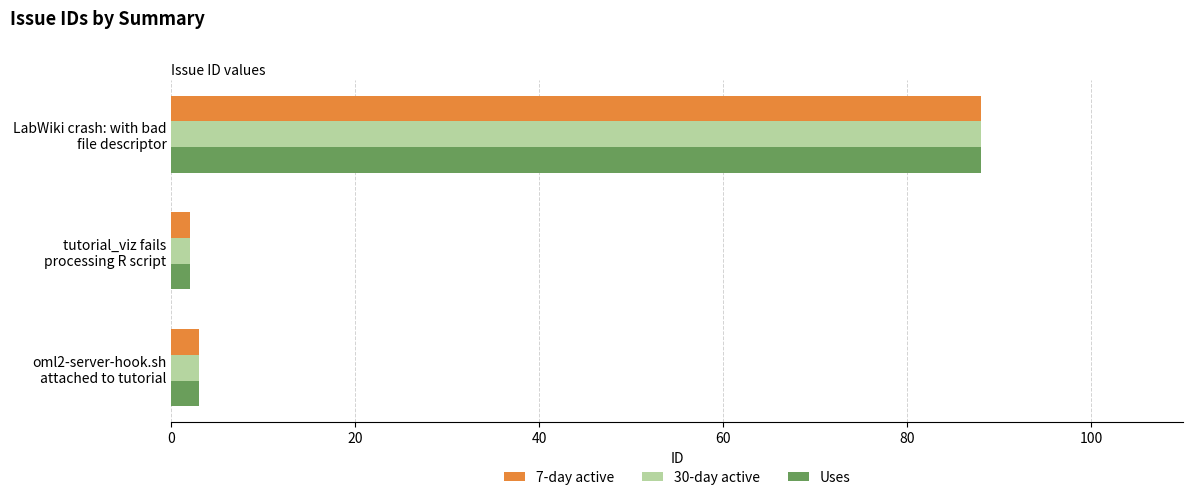

What is the sum of all Uses values?

93